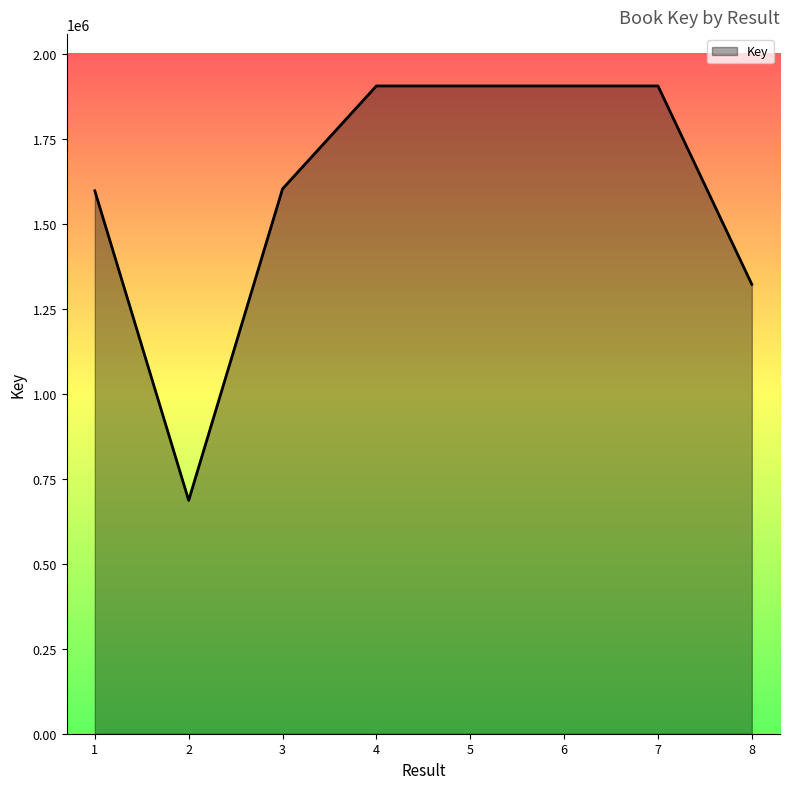

What is the sum of the values at 2 and 7?

2591274